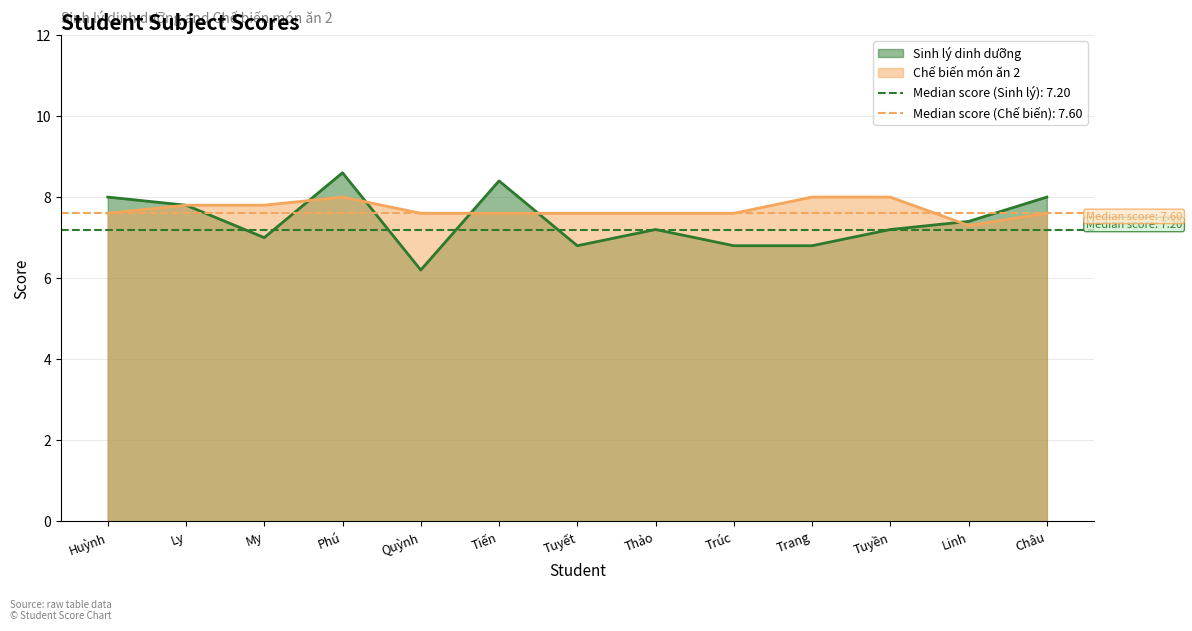

How many interior local peaks does the Chế biến món ăn 2 series have?

1